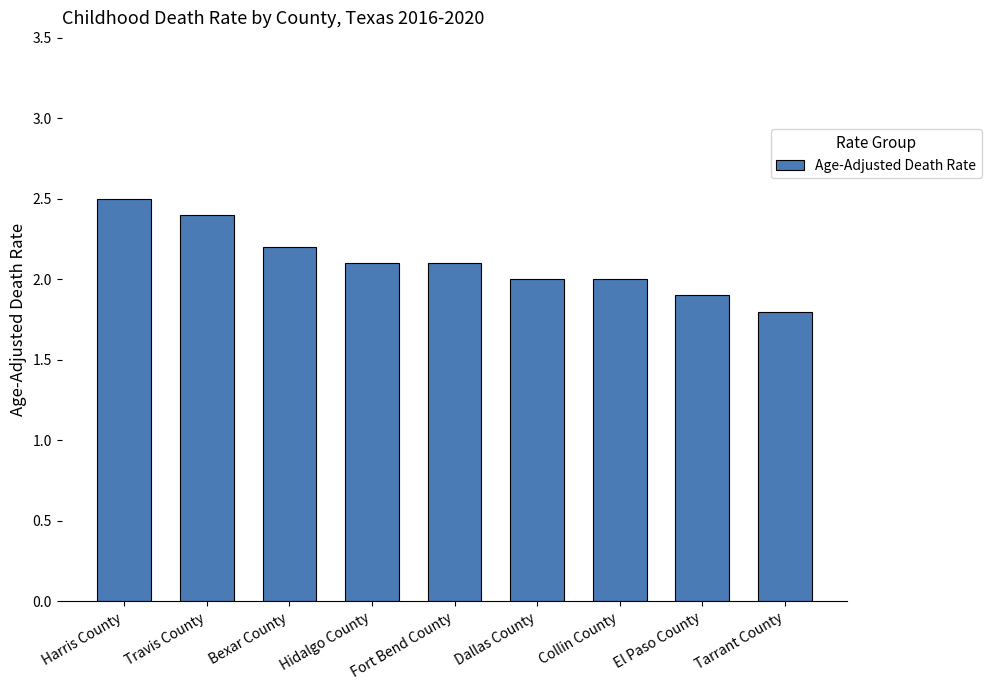

Are the bars grouped side by side (vs. stacked)?

No